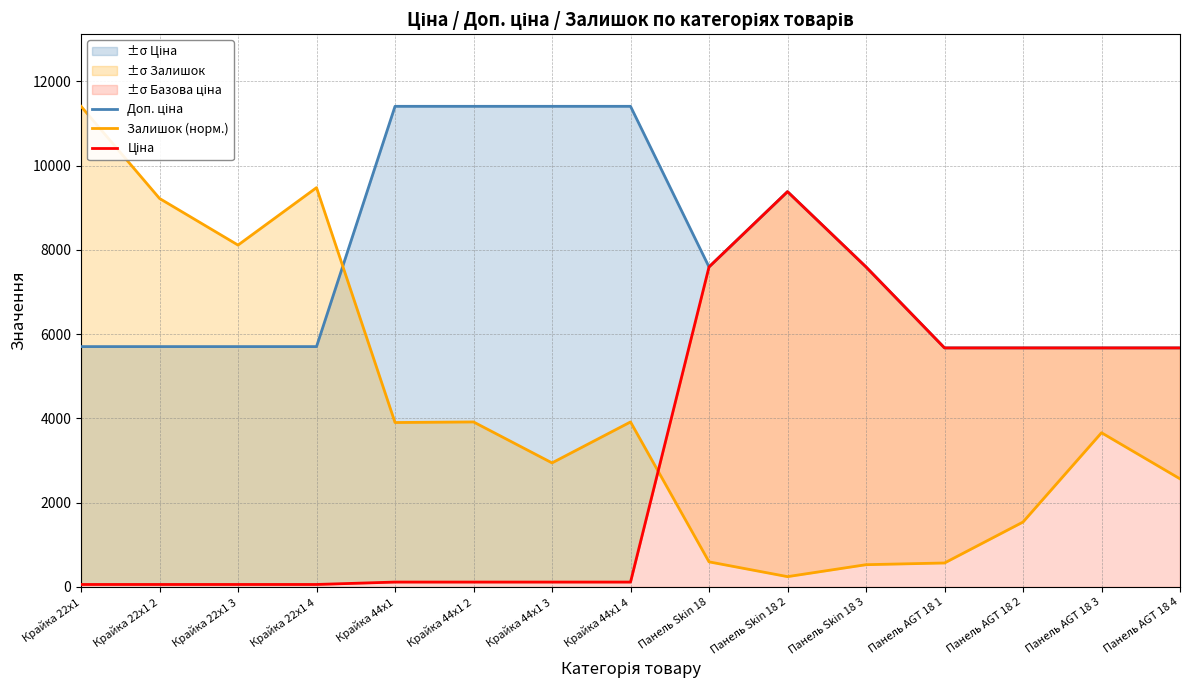

True or false: Ціна has a value of 114.1 at Крайка 44x1.

True